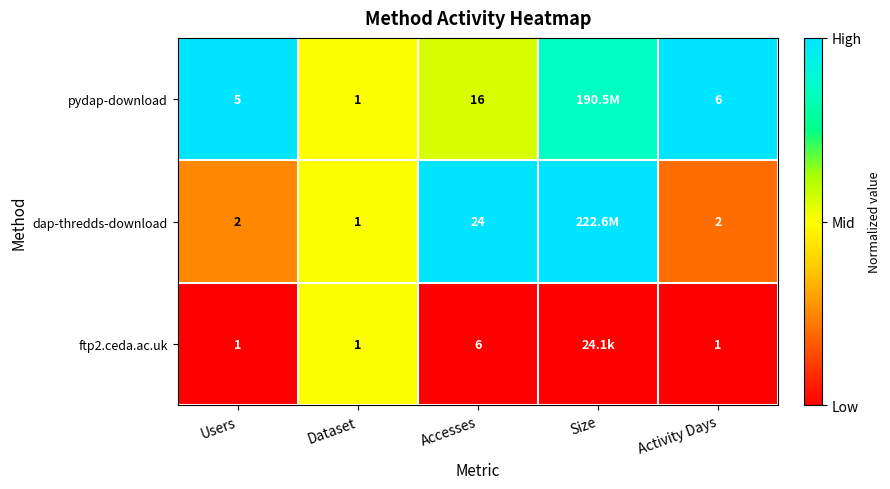

Between Users and Dataset, which series saw the biggest shift?

pydap-download